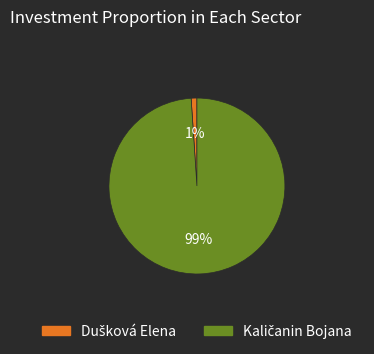

Is there a majority slice in this chart?

Yes